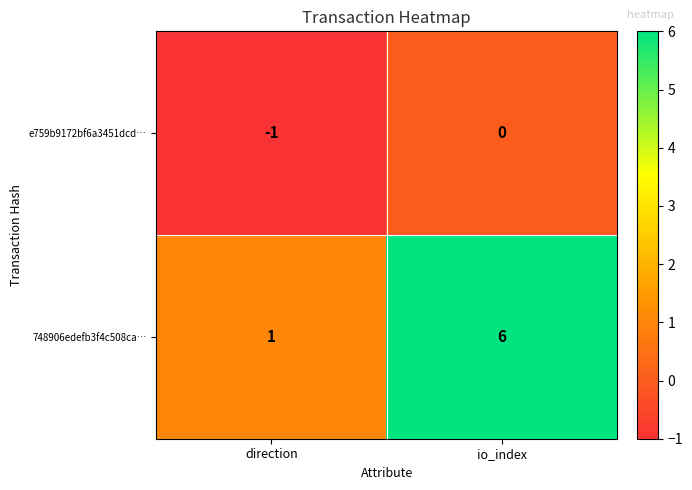

Reading left to right, transcribe all the data shown in this chart.

e759b9172bf6a3451dcd…: direction=-1	io_index=0
748906edefb3f4c508ca…: direction=1	io_index=6